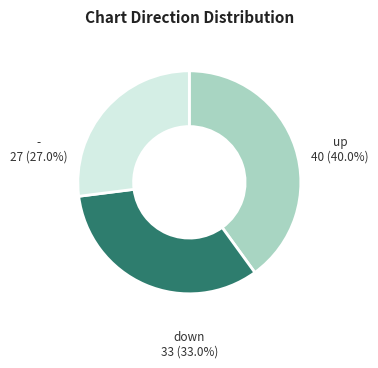

Is there a majority slice in this chart?

No